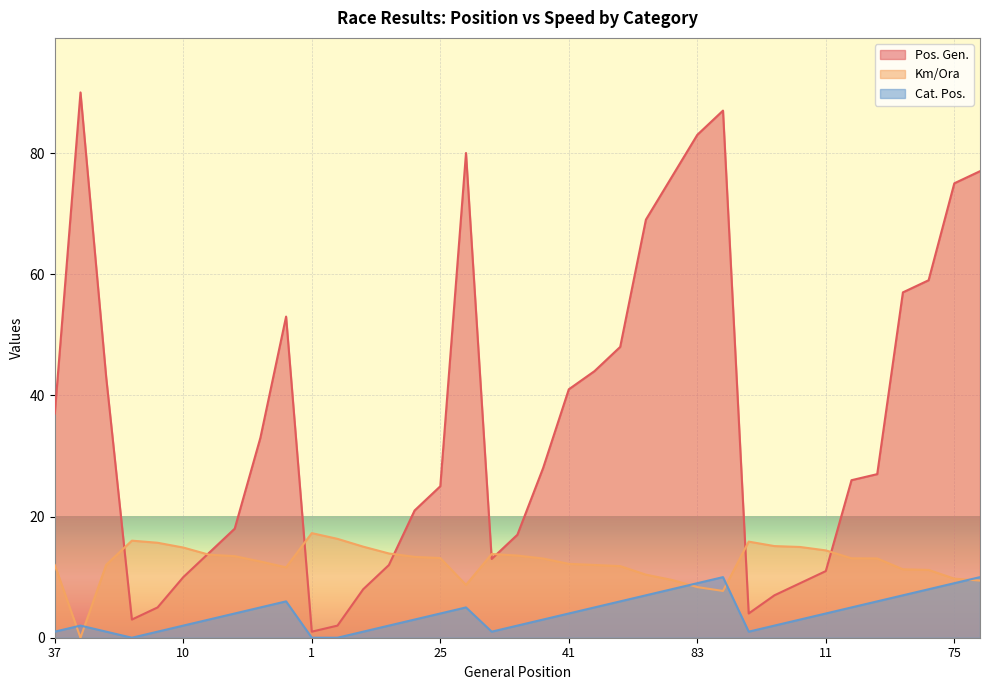

At which category does Km/Ora reach its first local peak?

3